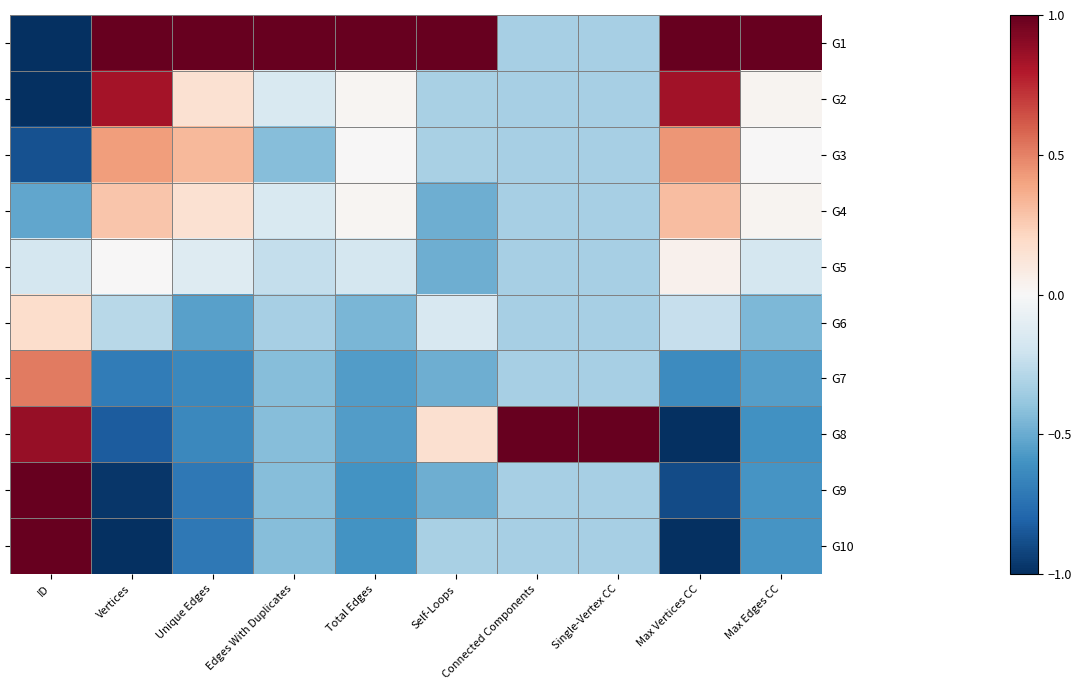

How many negative values does the G2 series have?

5